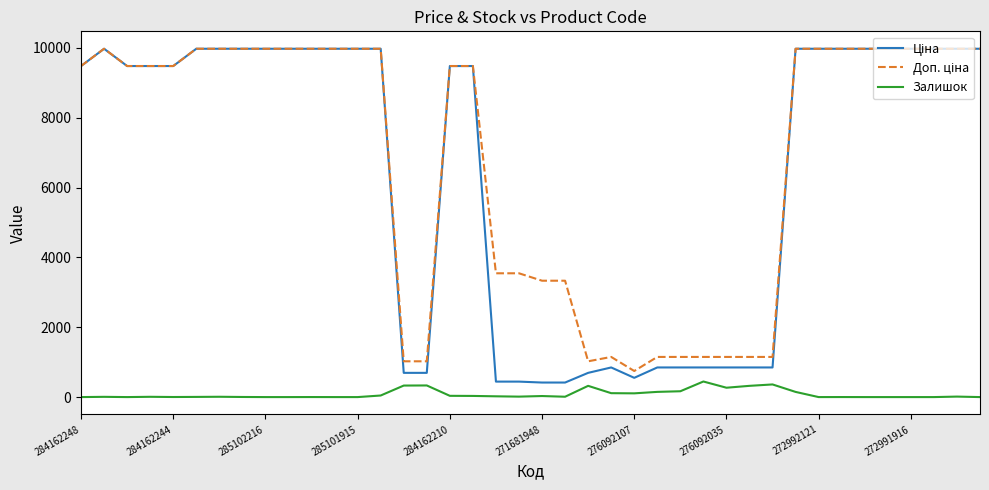

Which series has the largest range (max minus min)?

Ціна